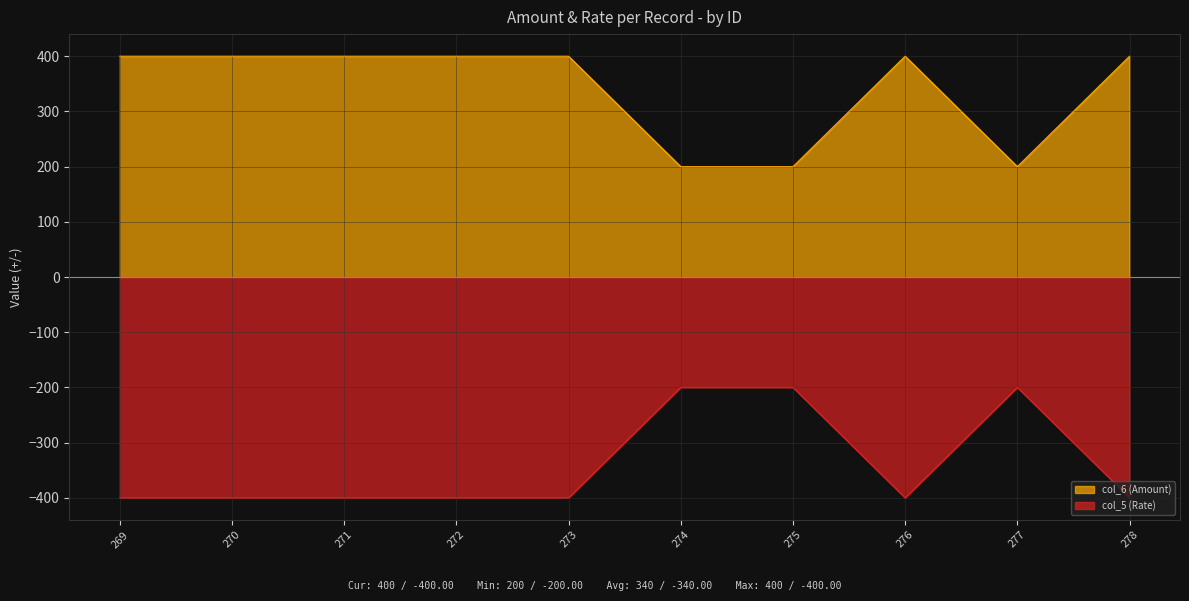

Rank the series by their maximum value, from highest to lowest.

col_6 (Amount), col_5 (Rate)